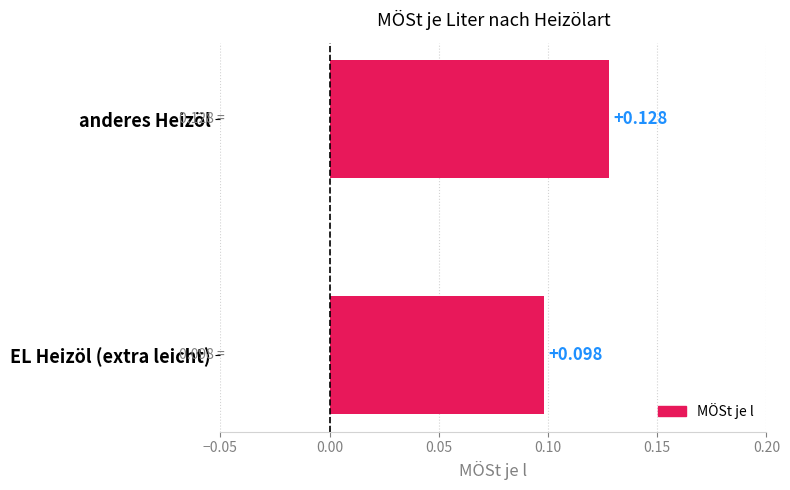

Which label corresponds to the largest value in the chart?

anderes Heizöl